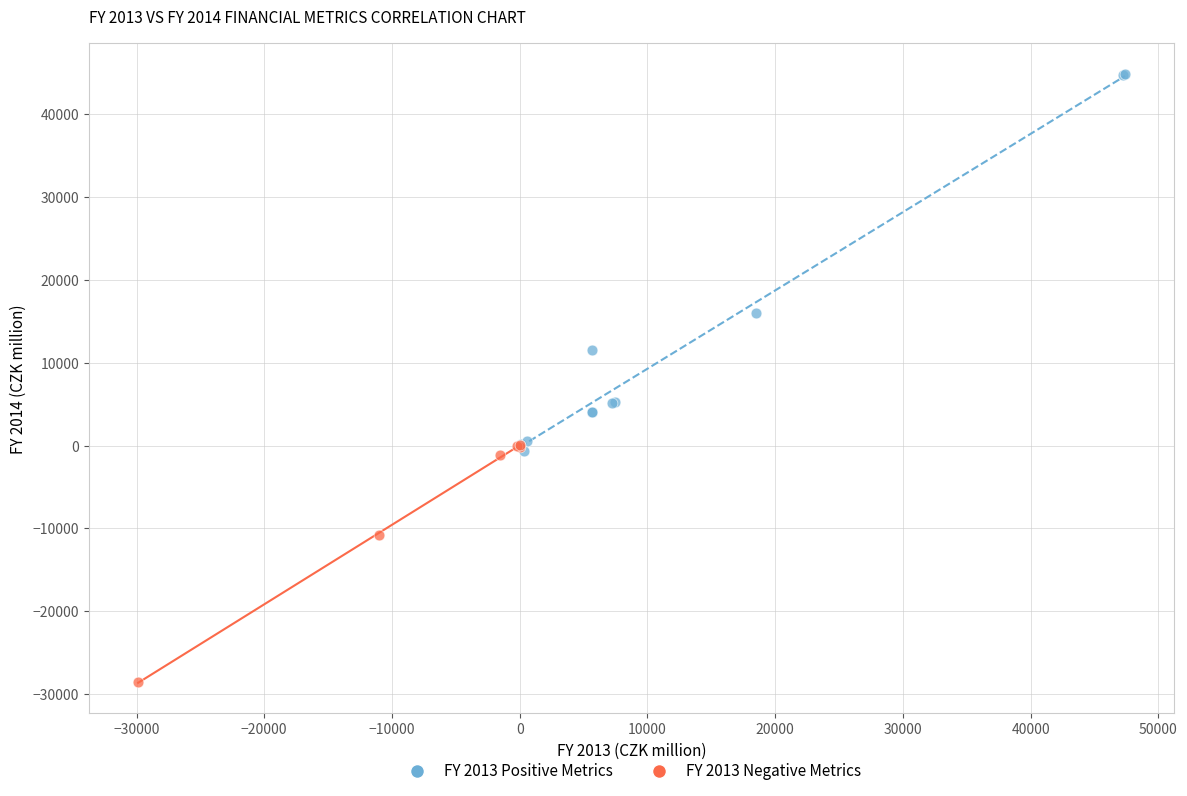

Which series reaches the maximum Y coordinate?

FY 2013 Positive Metrics